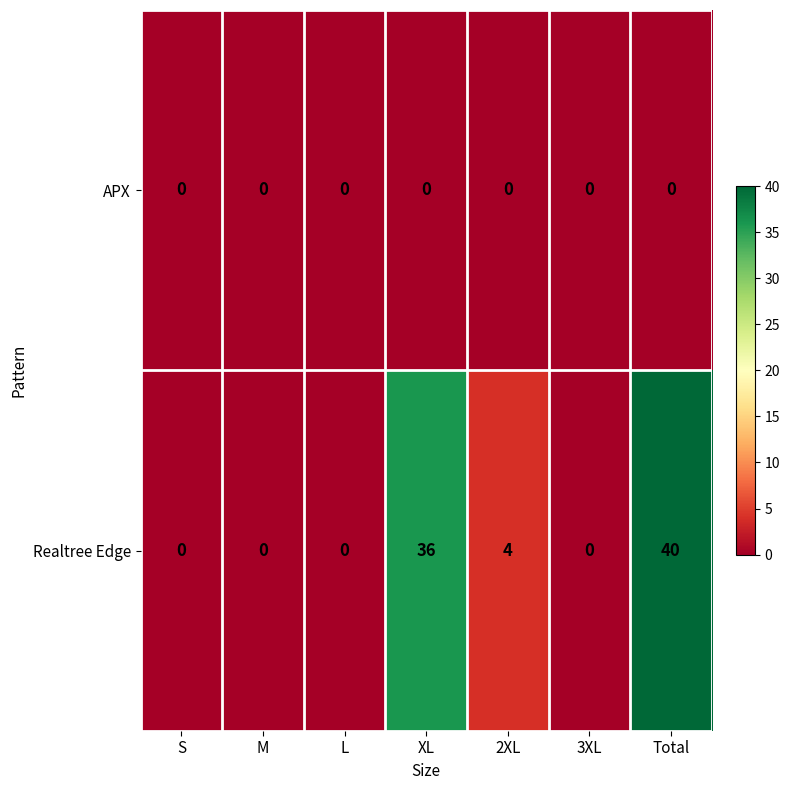

Which series has the widest spread of values?

Realtree Edge